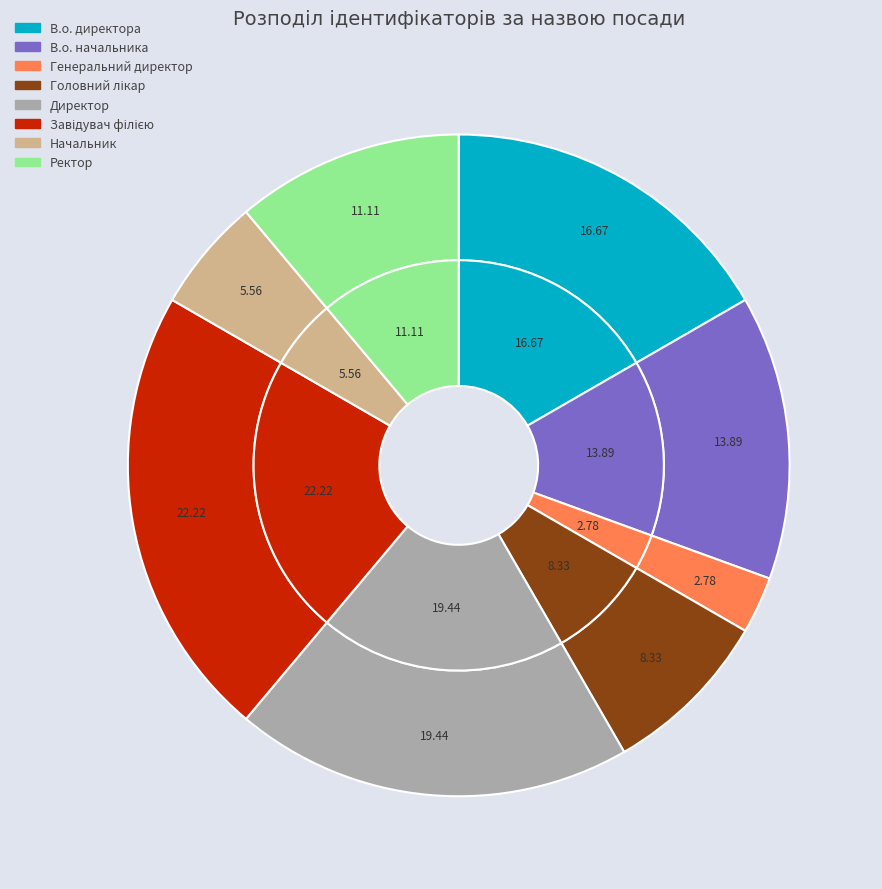

Count the number of slices in the pie.

8